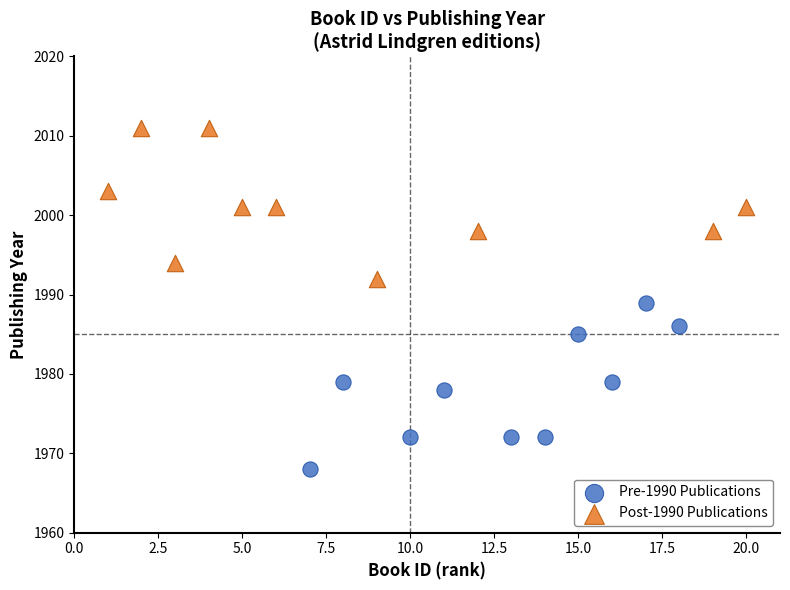

Which series reaches the minimum Y coordinate?

Pre-1990 Publications